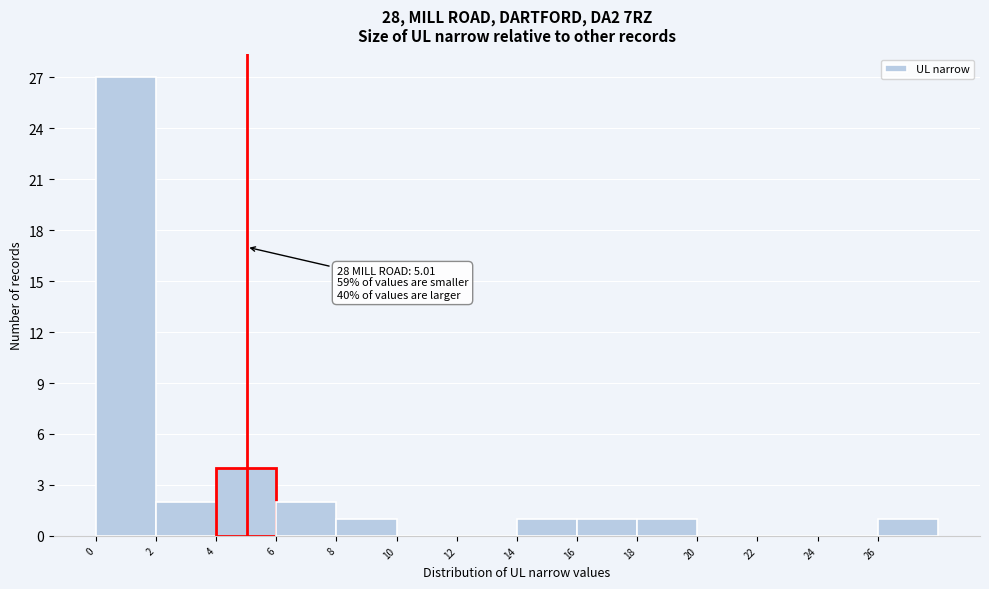

Over which range of the x-axis is the bar tallest?

0 to 2